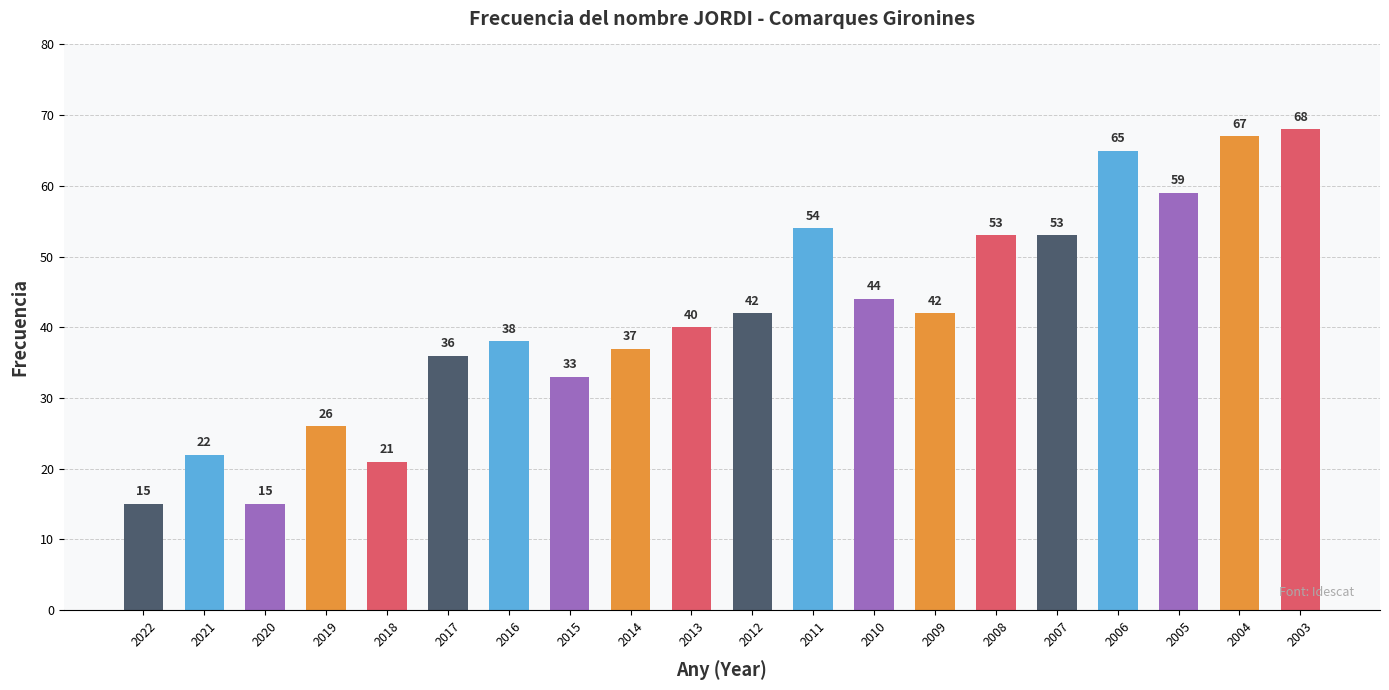

What is the value of the 16th bar from the left?

53